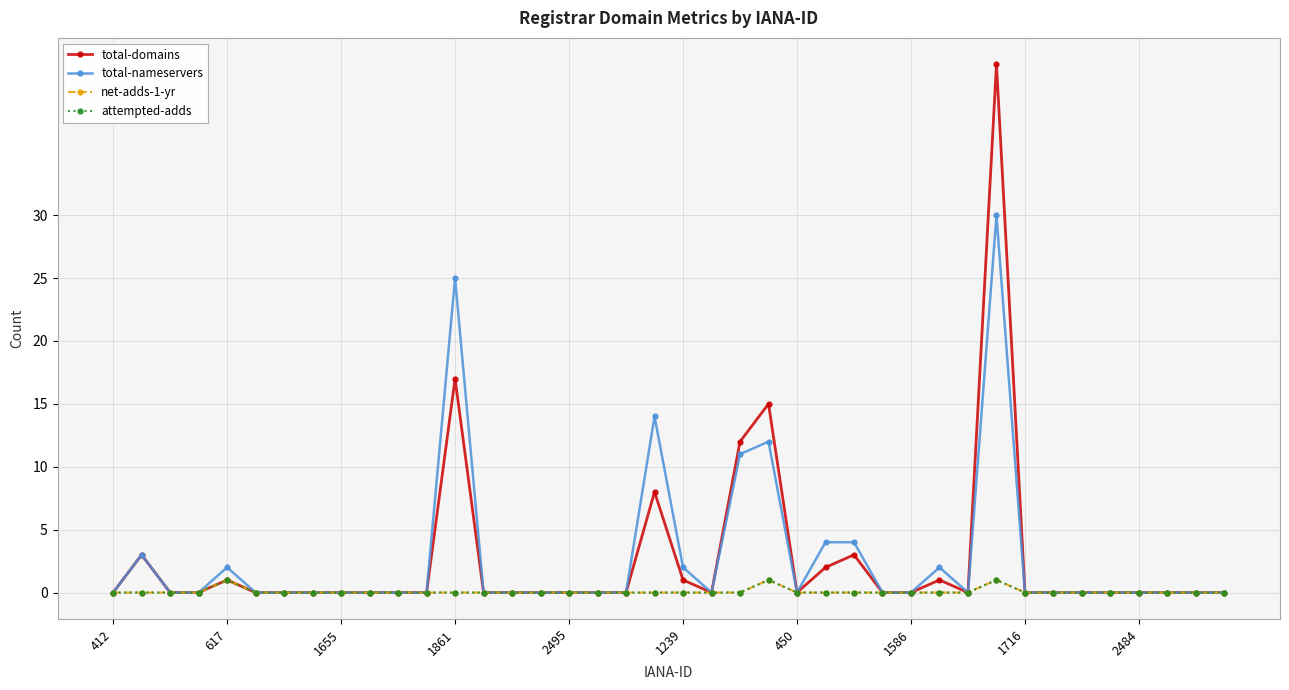

True or false: attempted-adds and total-nameservers cross at least once.

False